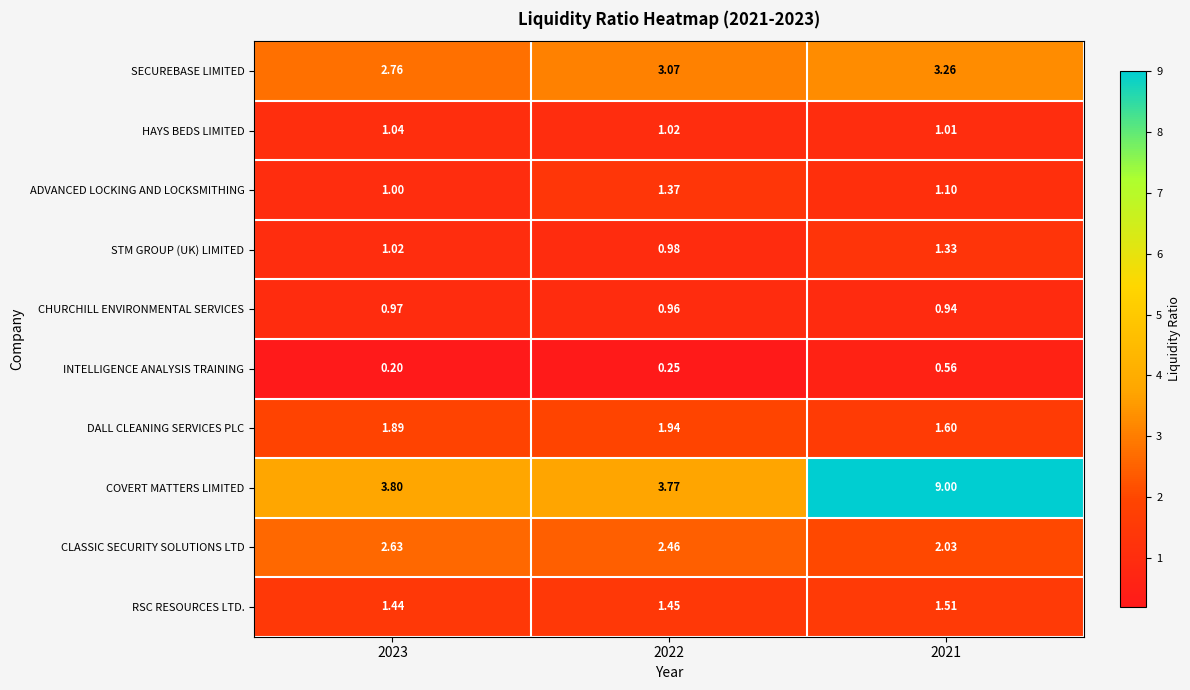

List the series in order of their peak value, highest first.

COVERT MATTERS LIMITED, SECUREBASE LIMITED, CLASSIC SECURITY SOLUTIONS LTD, DALL CLEANING SERVICES PLC, RSC RESOURCES LTD., ADVANCED LOCKING AND LOCKSMITHING, STM GROUP (UK) LIMITED, HAYS BEDS LIMITED, CHURCHILL ENVIRONMENTAL SERVICES, INTELLIGENCE ANALYSIS TRAINING